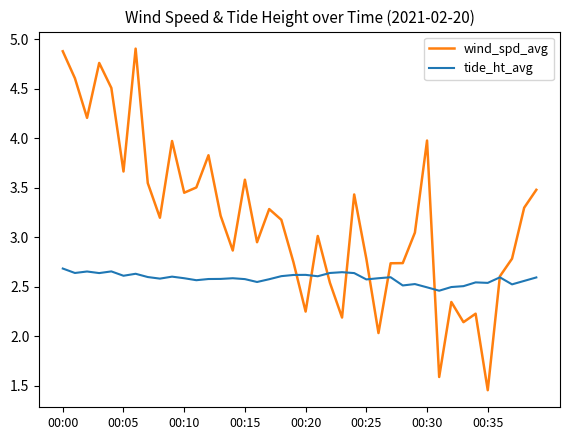

Which series has the largest range (max minus min)?

wind_spd_avg